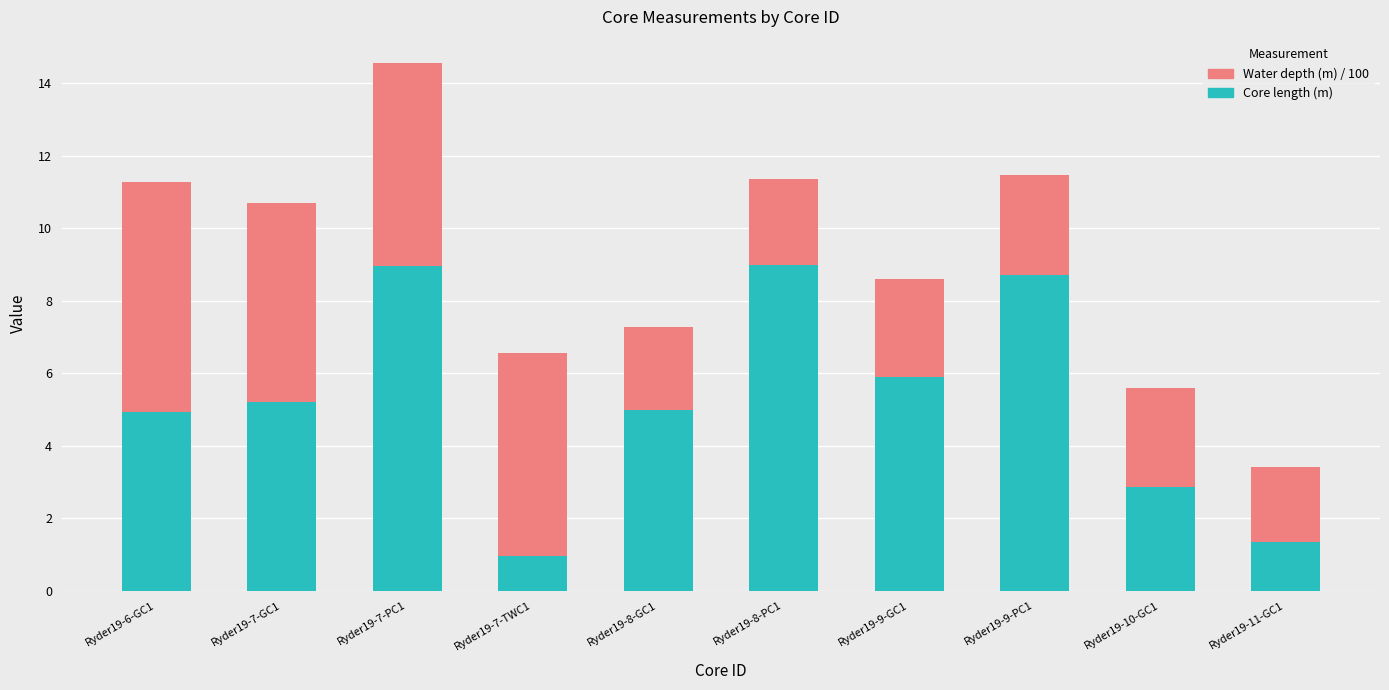

Which category has the lowest value in the Core length (m) series?

Ryder19-7-TWC1